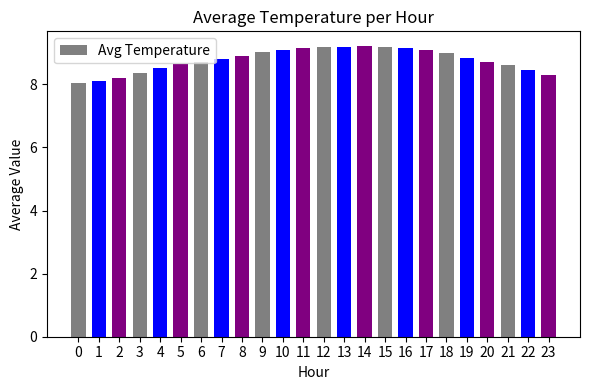

Does the chart contain stacked bars?

No